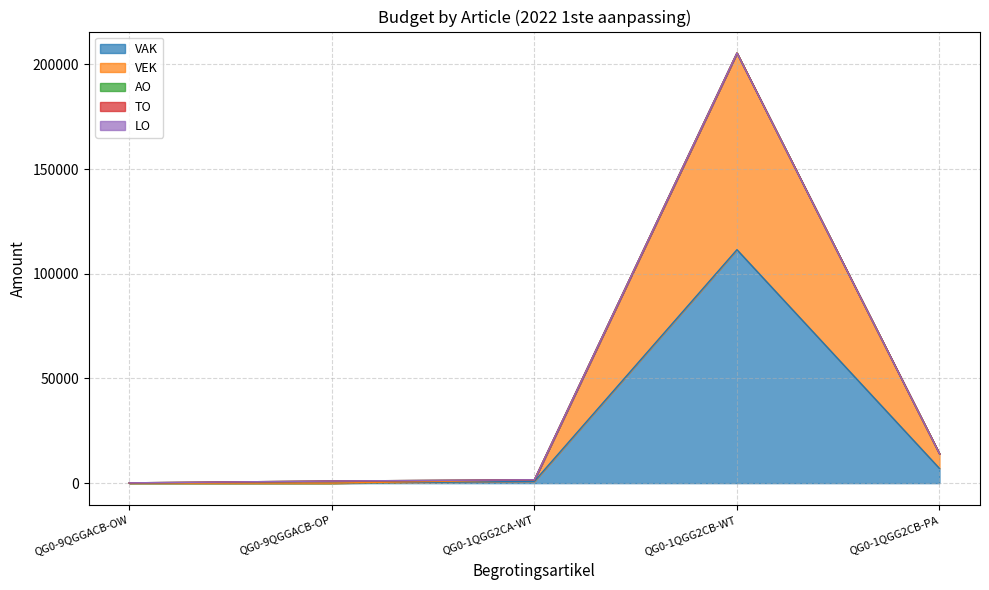

True or false: LO and AO intersect in this chart.

False